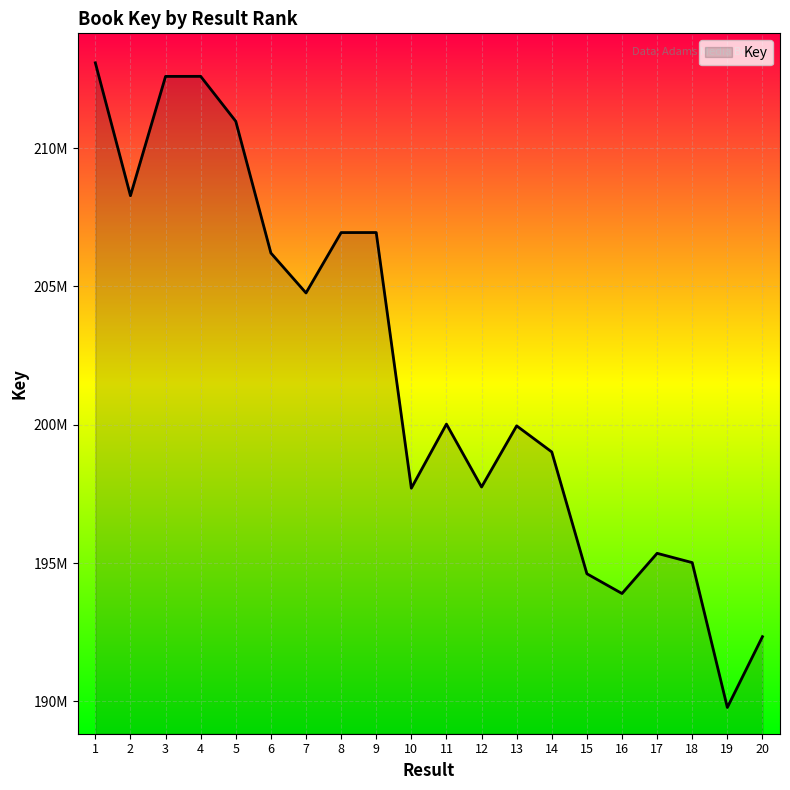

What is the change in value from 2 to 4?

+4315033